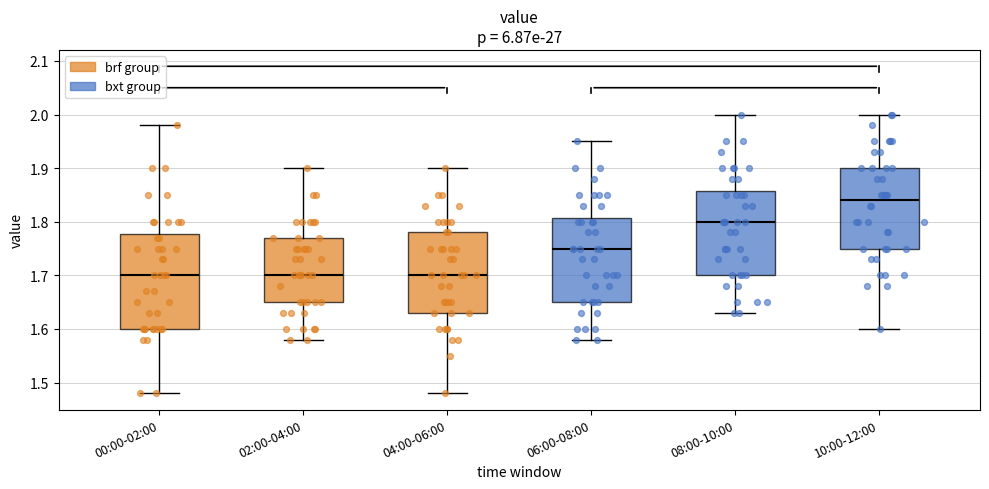

Which box is the tallest, from its lower edge to its upper edge?

00:00-02:00